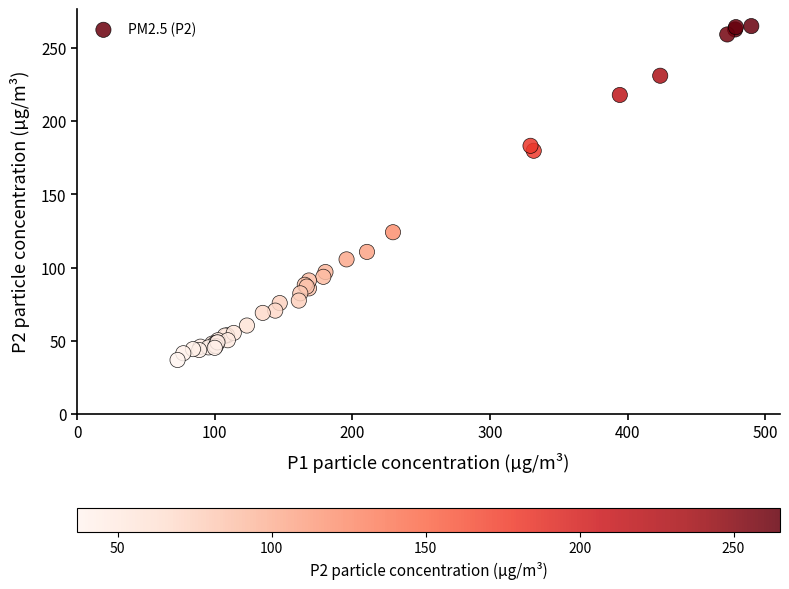

What Y value in the scatter plot is closest to 150?

124.1